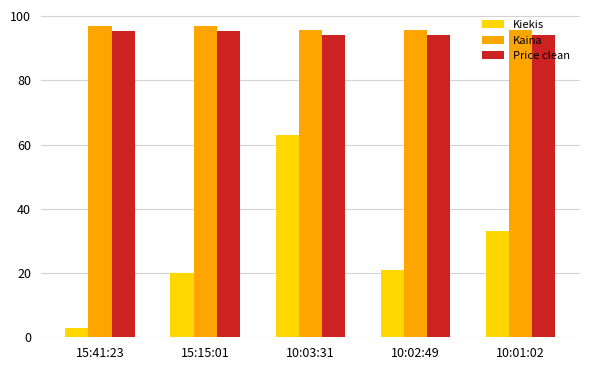

Reading left to right, transcribe all the data shown in this chart.

Kiekis: 3.0	20.0	63.0	21.0	33.0
Kaina: 97.0	97.0	95.8	95.8	95.8
Price clean: 95.2	95.2	94.0	94.0	94.0